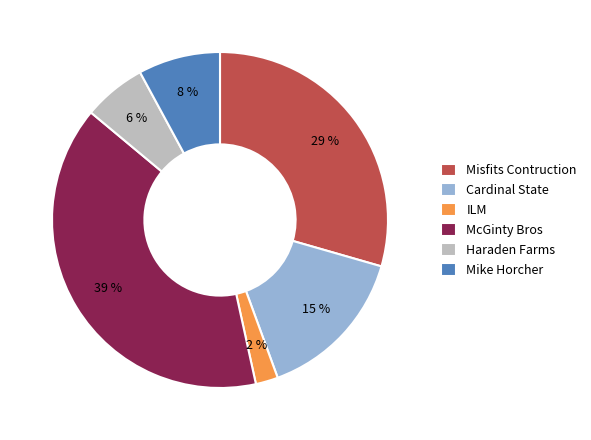

True or false: Haraden Farms accounts for 13% of the total.

False